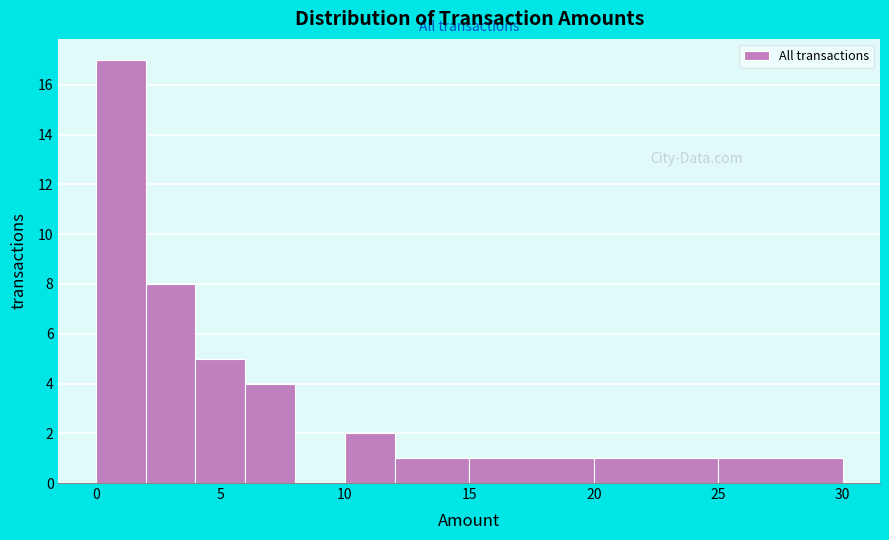

Over which range of the x-axis is the bar tallest?

0 to 2